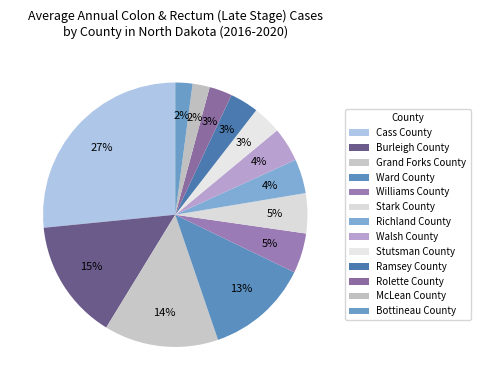

What is the largest slice in the pie chart?

Cass County